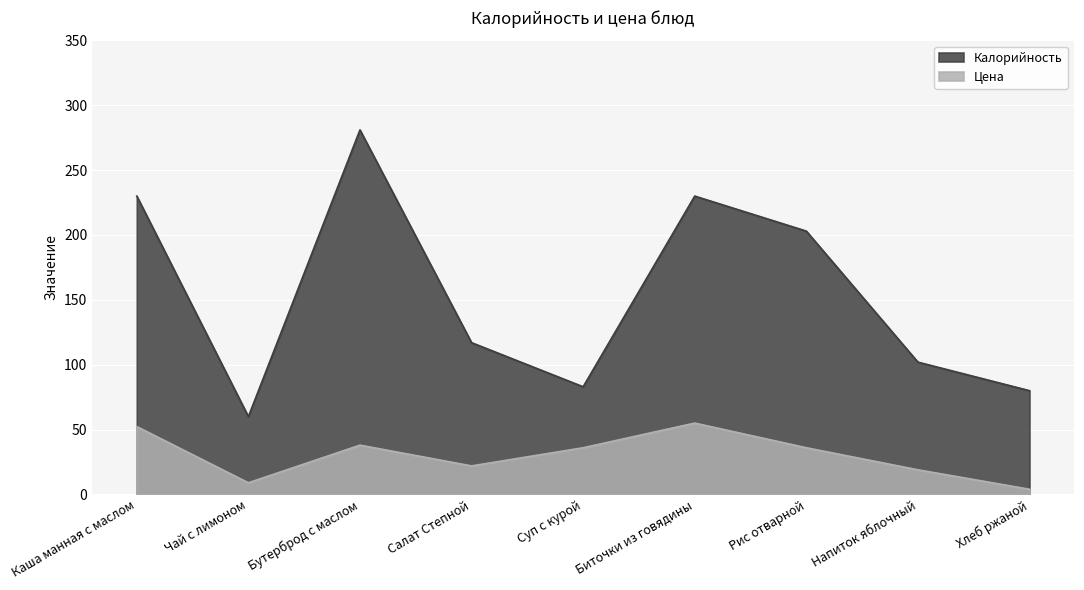

True or false: Калорийность has more than 2 interior local peaks.

False